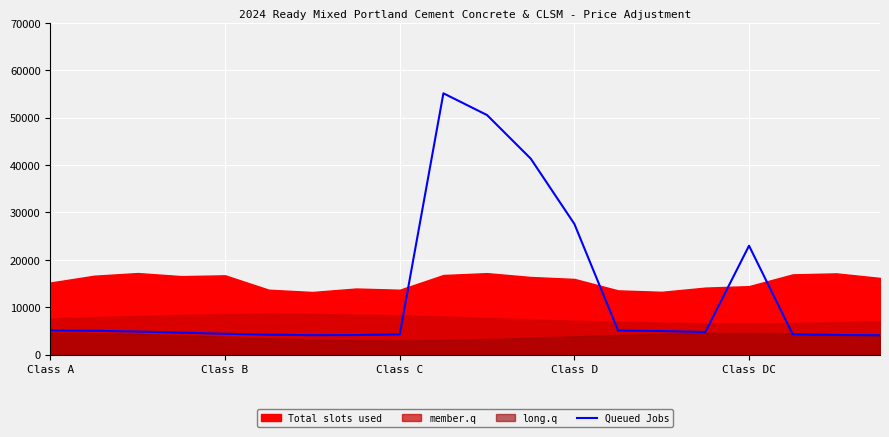

What is the label of the 9th point from the right?

11